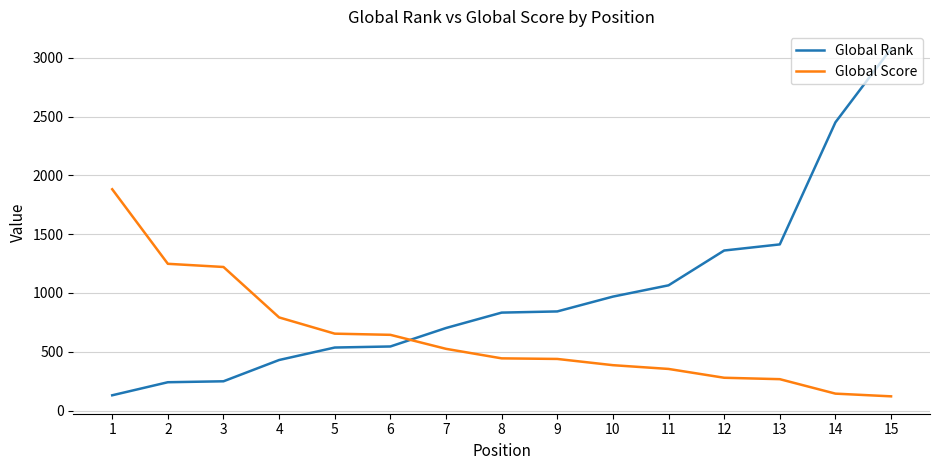

At 15, list the series in order from largest to smallest.

Global Rank, Global Score